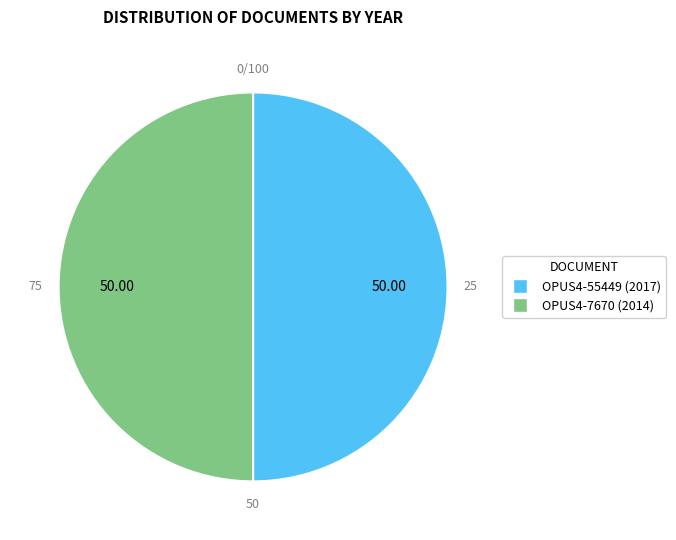

How many segments does this pie chart have?

2